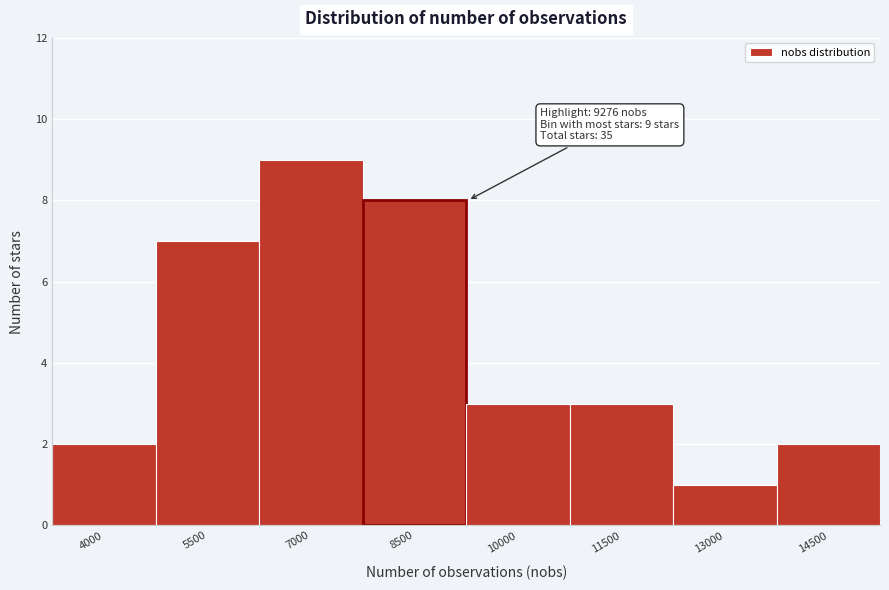

Reading right to left, extract all data points from this chart.

14500=2	13000=1	11500=3	10000=3	8500=8	7000=9	5500=7	4000=2